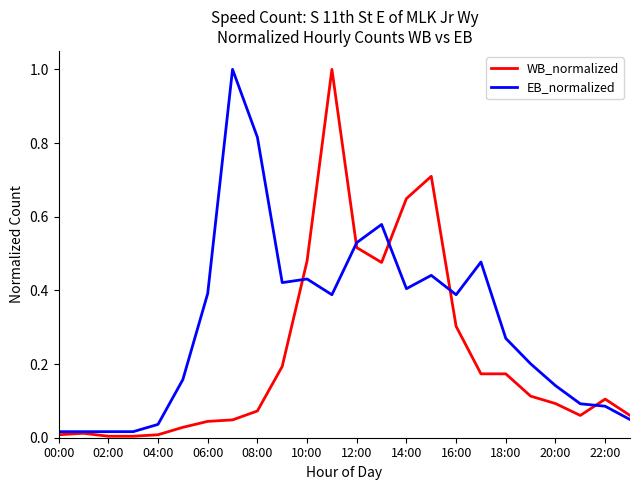

List the series in order of their overall mean, lowest first.

WB_normalized, EB_normalized